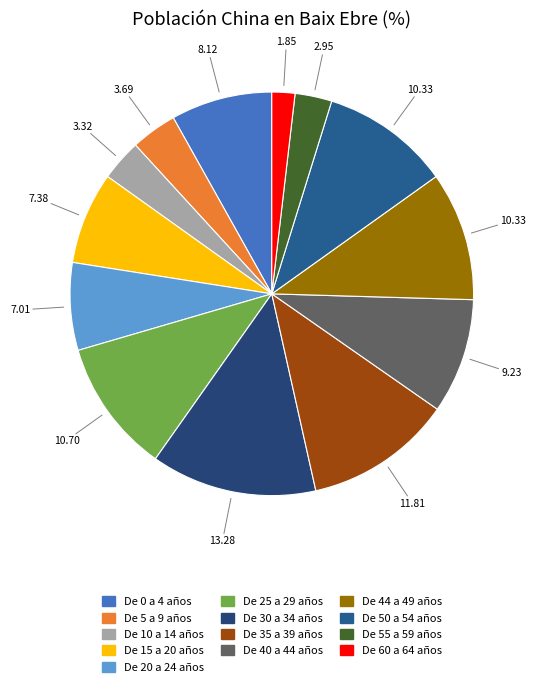

Does any single category account for the majority?

No